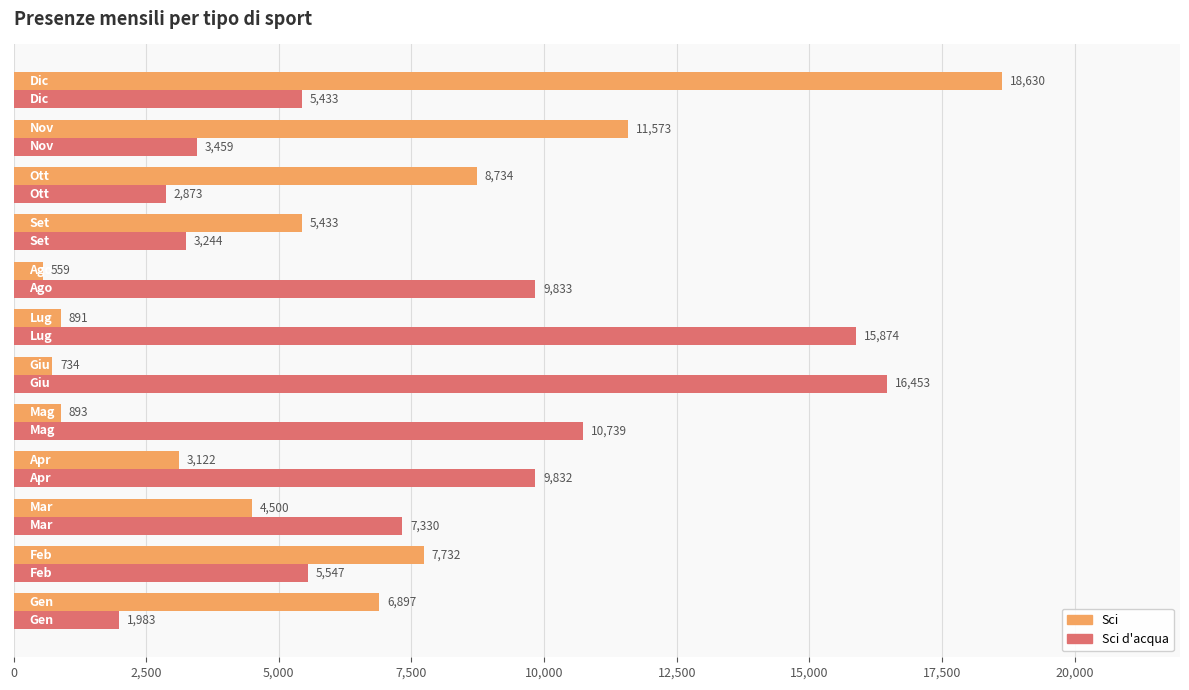

What are all the series names shown in the legend?

Sci, Sci d'acqua